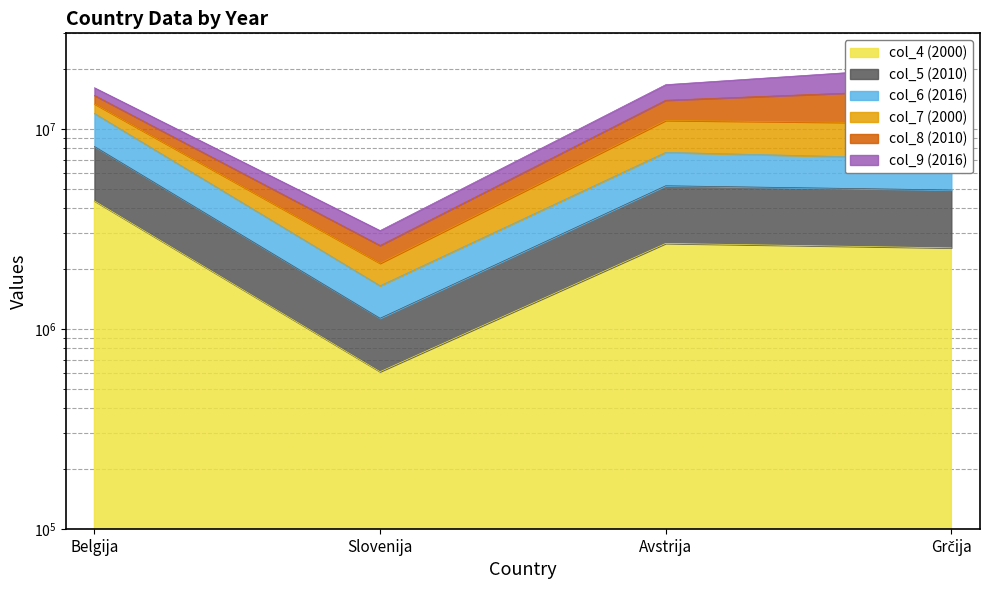

The value of col_5 (2010) at Belgija is 3898099. True or false?

False